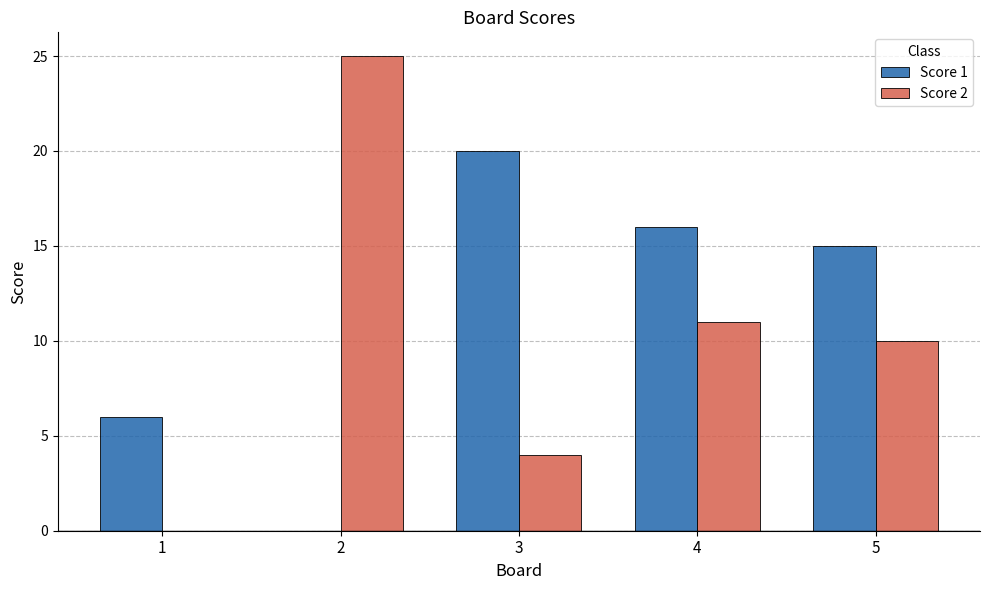

Where is Score 2 nearest to the value 12?

4